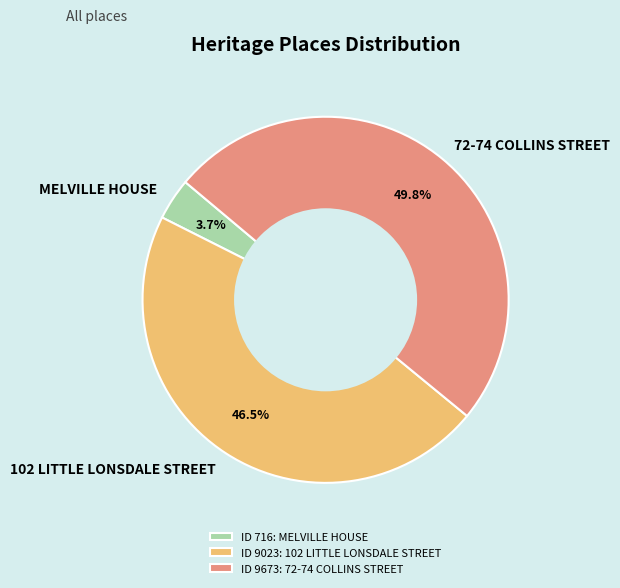

Does MELVILLE HOUSE represent more than half of the total?

No